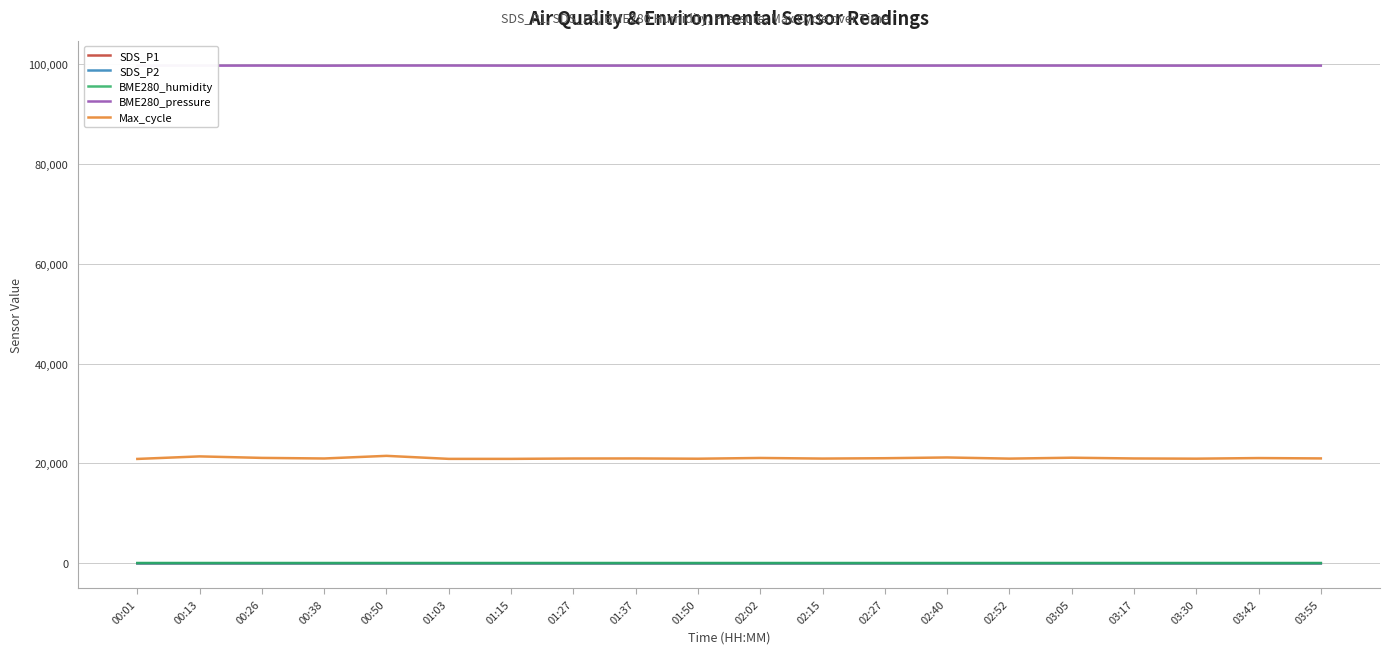

What is the maximum value shown in the chart?

99636.9